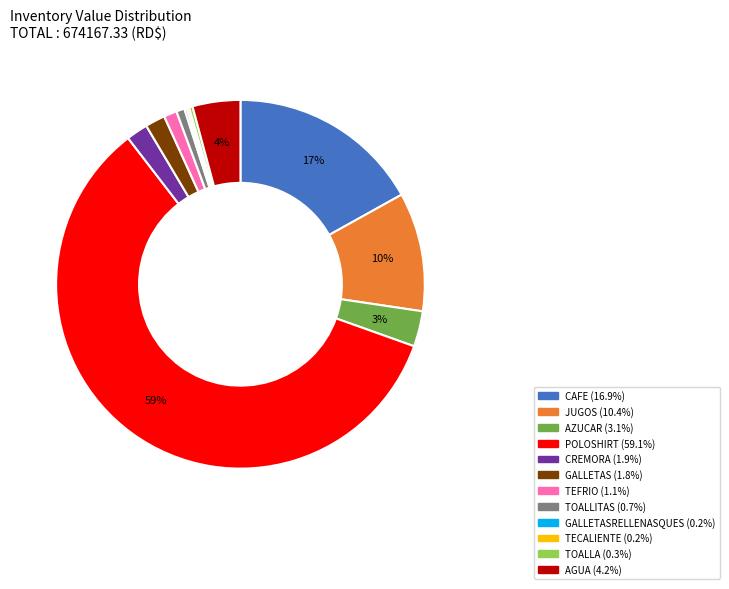

Is there a majority slice in this chart?

Yes